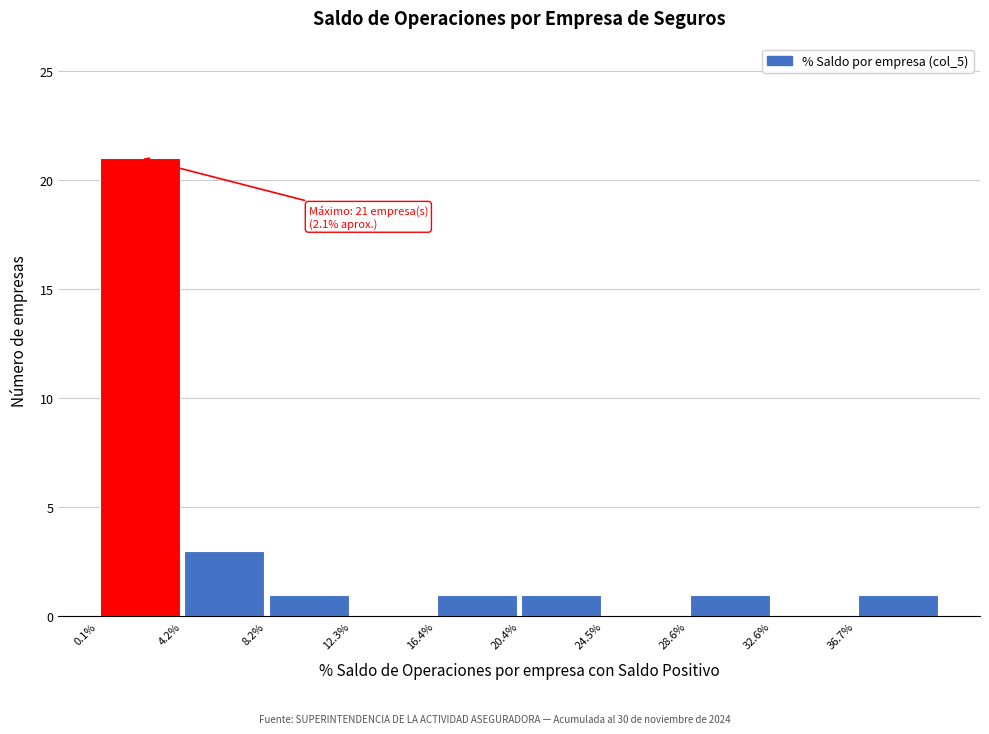

Over which range of the x-axis is the bar tallest?

0.0 to 4.0